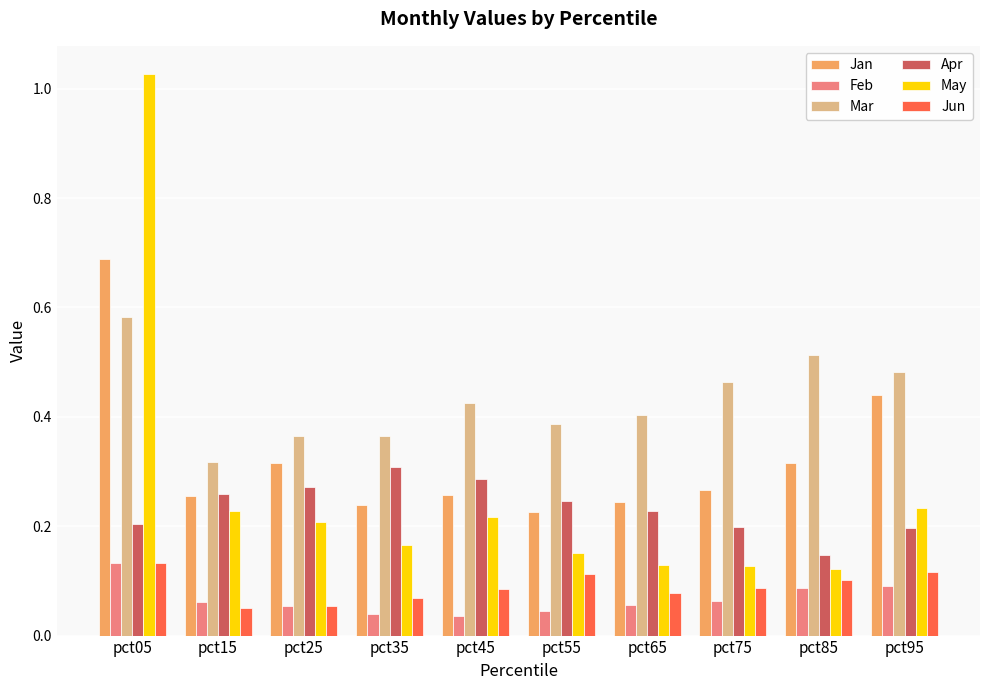

At which label is Apr closest to 0?

pct85